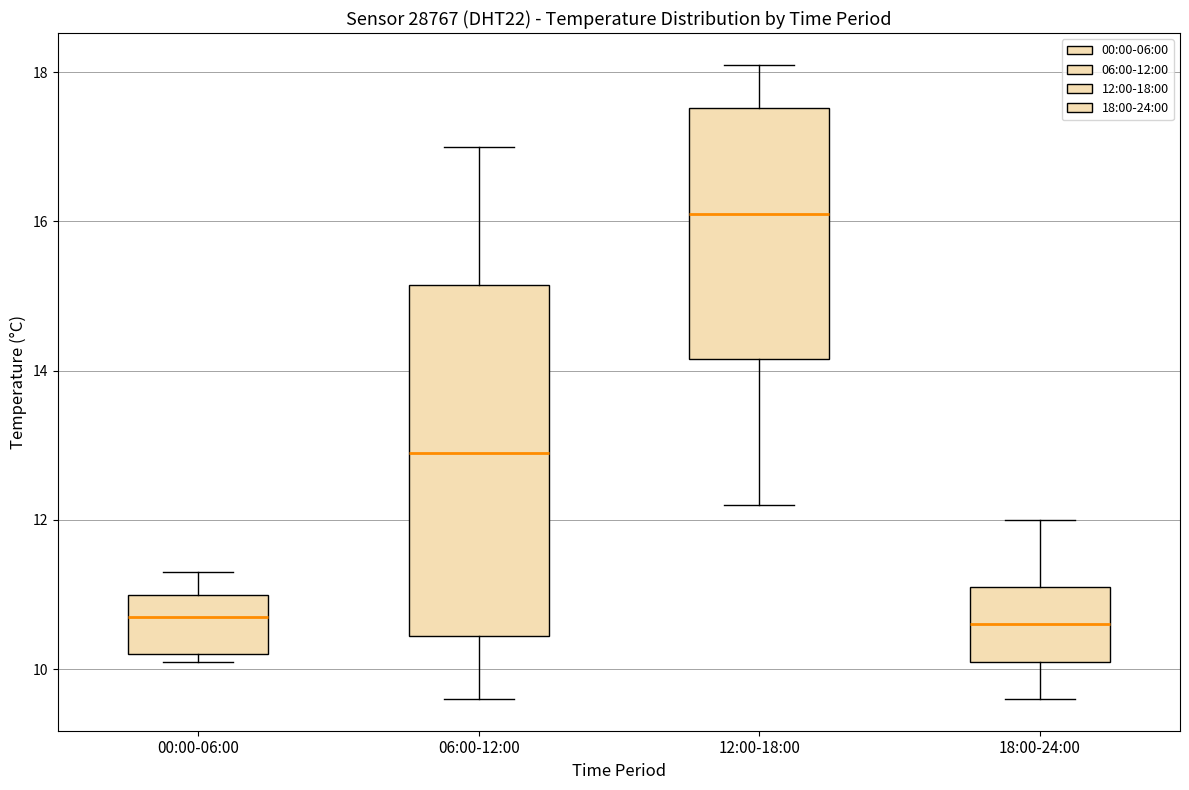

Which box is the tallest, from its lower edge to its upper edge?

06:00-12:00